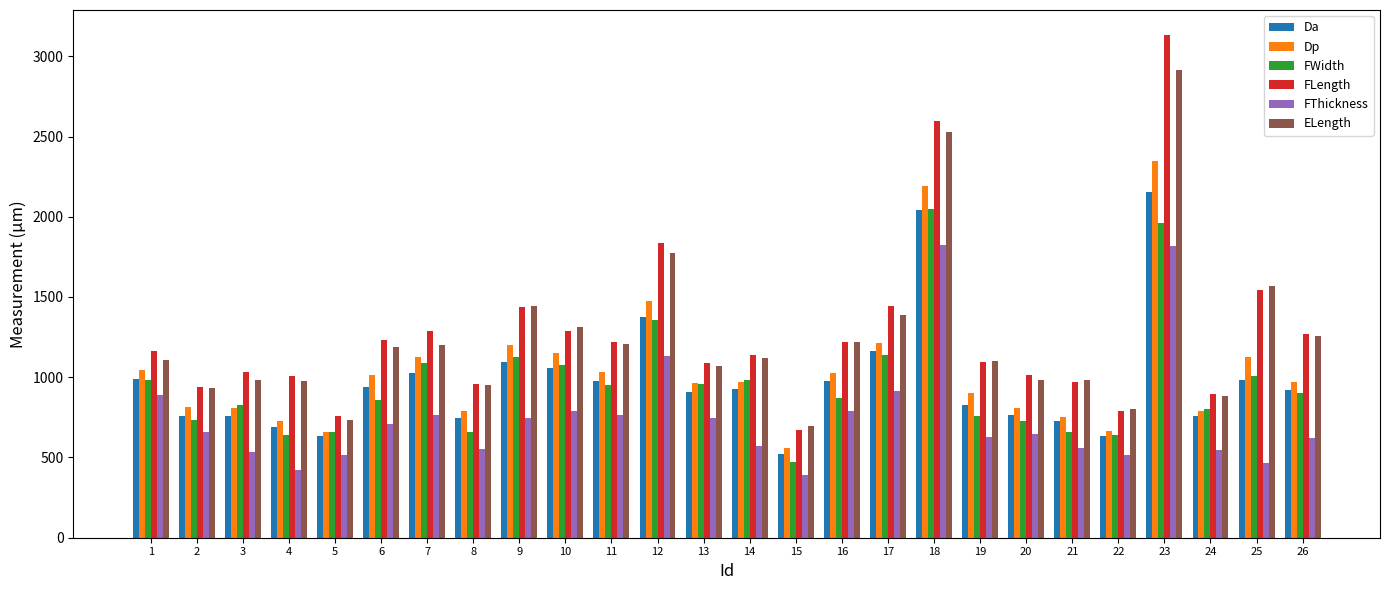

Rank the series by their maximum value, from lowest to highest.

FThickness, FWidth, Da, Dp, ELength, FLength